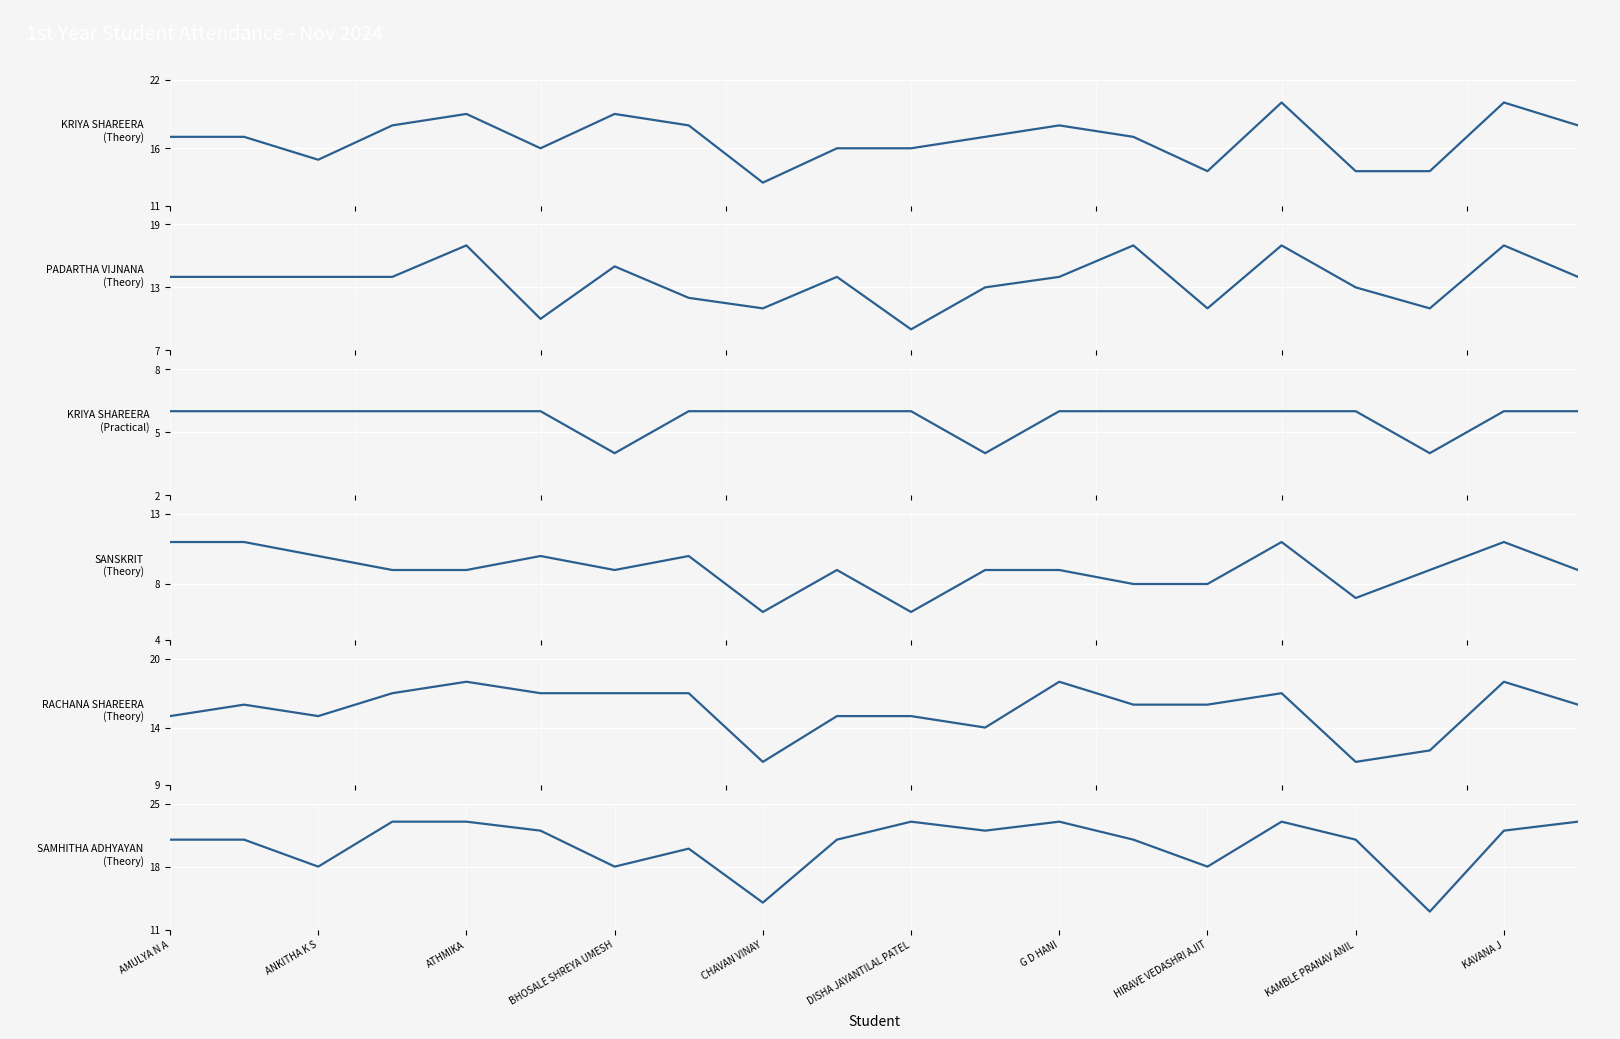

True or false: KRIYA SHAREERA (Theory) has a value of 4 at G D HANI.

False